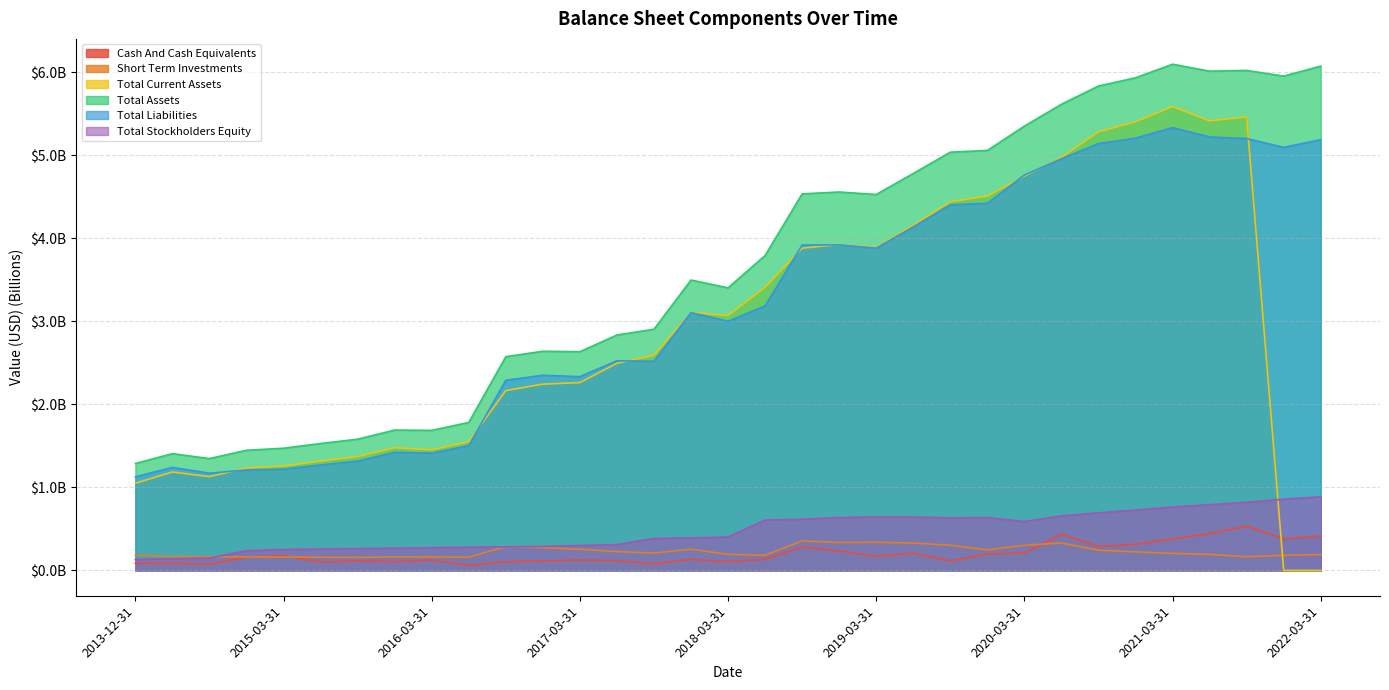

Reading left to right, list all the values displayed in this chart.

Cash And Cash Equivalents: 2013-12-31=0.1	2014-06-30=0.1	2014-09-30=0.1	2014-12-31=0.2	2015-03-31=0.2	2015-06-30=0.1	2015-09-30=0.1	2015-12-31=0.1	2016-03-31=0.1	2016-06-30=0.1	2016-09-30=0.1	2016-12-31=0.1	2017-03-31=0.1	2017-06-30=0.1	2017-09-30=0.1	2017-12-31=0.1	2018-03-31=0.1	2018-06-30=0.1	2018-09-30=0.3	2018-12-31=0.2	2019-03-31=0.2	2019-06-30=0.2	2019-09-30=0.1	2019-12-31=0.2	2020-03-31=0.2	2020-06-30=0.4	2020-09-30=0.3	2020-12-31=0.3	2021-03-31=0.4	2021-06-30=0.4	2021-09-30=0.5	2021-12-31=0.4	2022-03-31=0.4
Short Term Investments: 2013-12-31=0.2	2014-06-30=0.2	2014-09-30=0.2	2014-12-31=0.2	2015-03-31=0.2	2015-06-30=0.2	2015-09-30=0.2	2015-12-31=0.2	2016-03-31=0.2	2016-06-30=0.2	2016-09-30=0.3	2016-12-31=0.3	2017-03-31=0.3	2017-06-30=0.2	2017-09-30=0.2	2017-12-31=0.3	2018-03-31=0.2	2018-06-30=0.2	2018-09-30=0.4	2018-12-31=0.3	2019-03-31=0.3	2019-06-30=0.3	2019-09-30=0.3	2019-12-31=0.2	2020-03-31=0.3	2020-06-30=0.3	2020-09-30=0.2	2020-12-31=0.2	2021-03-31=0.2	2021-06-30=0.2	2021-09-30=0.2	2021-12-31=0.2	2022-03-31=0.2
Total Current Assets: 2013-12-31=1.1	2014-06-30=1.2	2014-09-30=1.1	2014-12-31=1.2	2015-03-31=1.3	2015-06-30=1.3	2015-09-30=1.4	2015-12-31=1.5	2016-03-31=1.5	2016-06-30=1.6	2016-09-30=2.2	2016-12-31=2.2	2017-03-31=2.3	2017-06-30=2.5	2017-09-30=2.6	2017-12-31=3.1	2018-03-31=3.1	2018-06-30=3.4	2018-09-30=3.9	2018-12-31=3.9	2019-03-31=3.9	2019-06-30=4.2	2019-09-30=4.4	2019-12-31=4.5	2020-03-31=4.8	2020-06-30=5.0	2020-09-30=5.3	2020-12-31=5.4	2021-03-31=5.6	2021-06-30=5.4	2021-09-30=5.5	2021-12-31=0.0	2022-03-31=0.0
Total Assets: 2013-12-31=1.3	2014-06-30=1.4	2014-09-30=1.3	2014-12-31=1.4	2015-03-31=1.5	2015-06-30=1.5	2015-09-30=1.6	2015-12-31=1.7	2016-03-31=1.7	2016-06-30=1.8	2016-09-30=2.6	2016-12-31=2.6	2017-03-31=2.6	2017-06-30=2.8	2017-09-30=2.9	2017-12-31=3.5	2018-03-31=3.4	2018-06-30=3.8	2018-09-30=4.5	2018-12-31=4.6	2019-03-31=4.5	2019-06-30=4.8	2019-09-30=5.0	2019-12-31=5.1	2020-03-31=5.4	2020-06-30=5.6	2020-09-30=5.8	2020-12-31=5.9	2021-03-31=6.1	2021-06-30=6.0	2021-09-30=6.0	2021-12-31=6.0	2022-03-31=6.1
Total Liabilities: 2013-12-31=1.1	2014-06-30=1.2	2014-09-30=1.2	2014-12-31=1.2	2015-03-31=1.2	2015-06-30=1.3	2015-09-30=1.3	2015-12-31=1.4	2016-03-31=1.4	2016-06-30=1.5	2016-09-30=2.3	2016-12-31=2.4	2017-03-31=2.3	2017-06-30=2.5	2017-09-30=2.5	2017-12-31=3.1	2018-03-31=3.0	2018-06-30=3.2	2018-09-30=3.9	2018-12-31=3.9	2019-03-31=3.9	2019-06-30=4.1	2019-09-30=4.4	2019-12-31=4.4	2020-03-31=4.8	2020-06-30=5.0	2020-09-30=5.1	2020-12-31=5.2	2021-03-31=5.3	2021-06-30=5.2	2021-09-30=5.2	2021-12-31=5.1	2022-03-31=5.2
Total Stockholders Equity: 2013-12-31=0.1	2014-06-30=0.1	2014-09-30=0.1	2014-12-31=0.2	2015-03-31=0.3	2015-06-30=0.3	2015-09-30=0.3	2015-12-31=0.3	2016-03-31=0.3	2016-06-30=0.3	2016-09-30=0.3	2016-12-31=0.3	2017-03-31=0.3	2017-06-30=0.3	2017-09-30=0.4	2017-12-31=0.4	2018-03-31=0.4	2018-06-30=0.6	2018-09-30=0.6	2018-12-31=0.6	2019-03-31=0.6	2019-06-30=0.6	2019-09-30=0.6	2019-12-31=0.6	2020-03-31=0.6	2020-06-30=0.7	2020-09-30=0.7	2020-12-31=0.7	2021-03-31=0.8	2021-06-30=0.8	2021-09-30=0.8	2021-12-31=0.9	2022-03-31=0.9